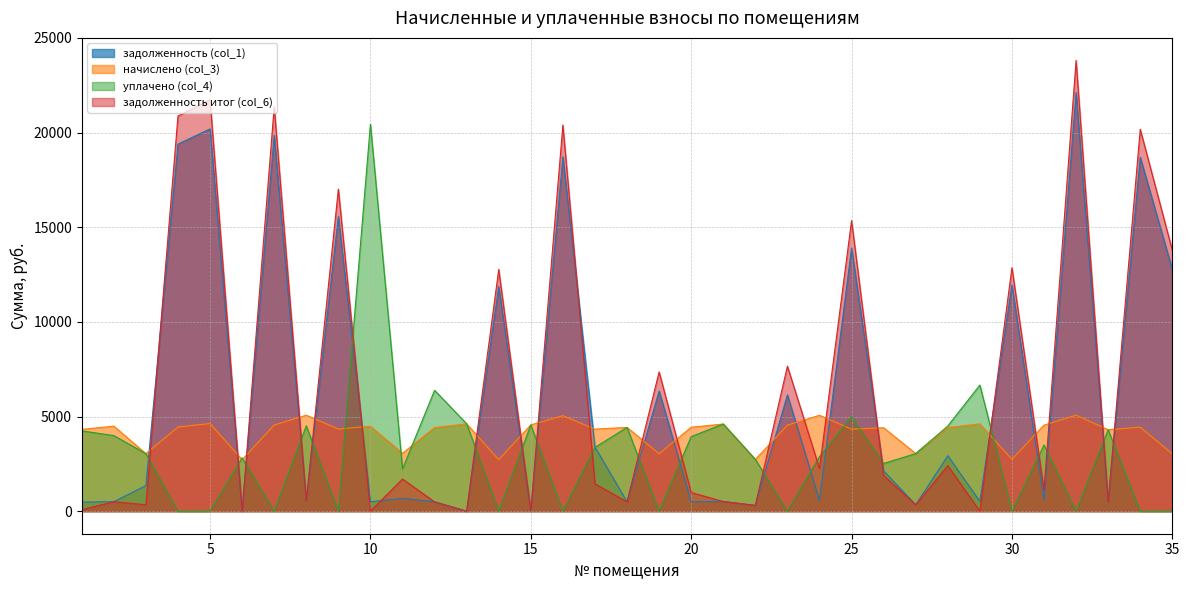

What is the difference between the highest and lowest values at 7?

21369.0